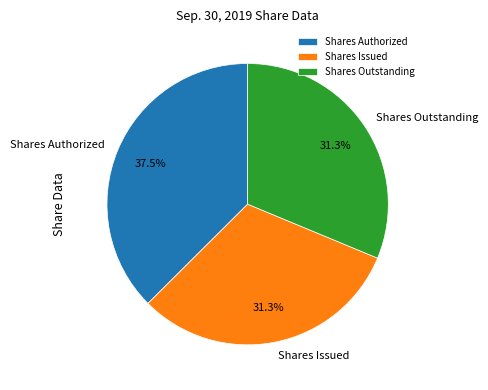

Is it true that Shares Issued is 31% of the pie?

True